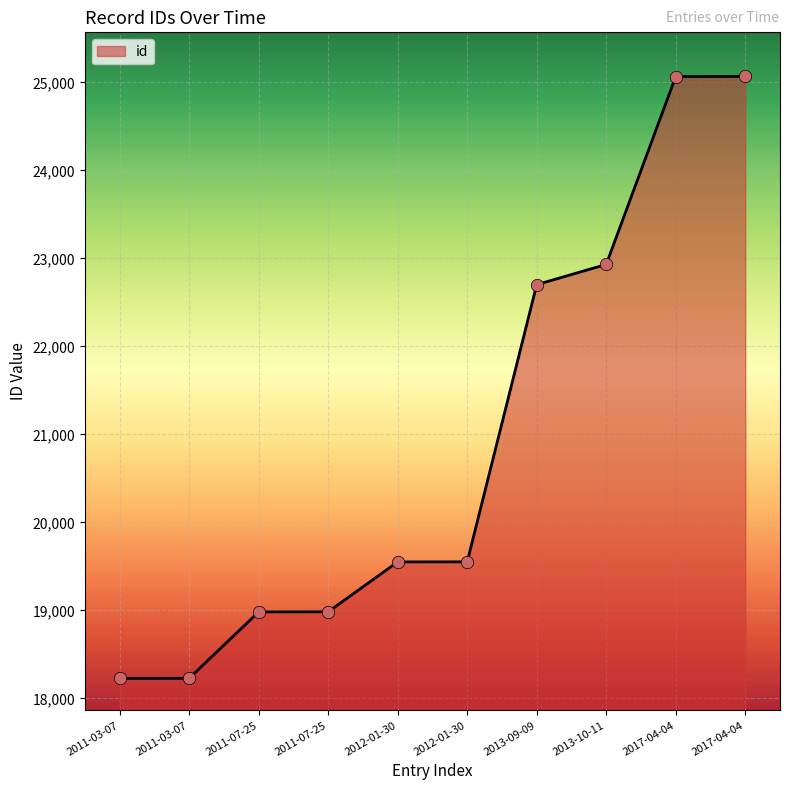

How many lines are shown in the chart?

1